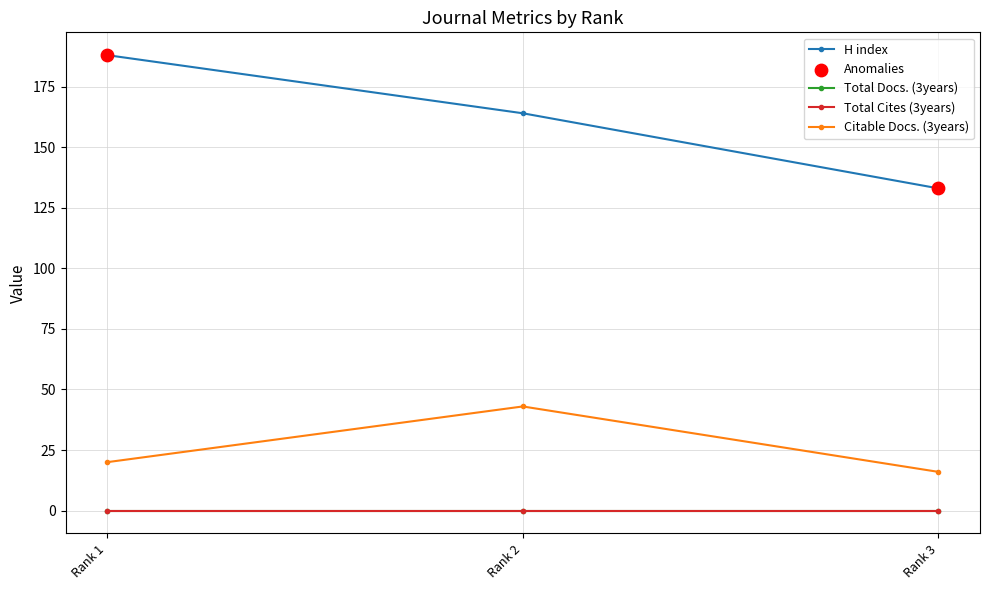

Does the chart have visible grid lines?

Yes